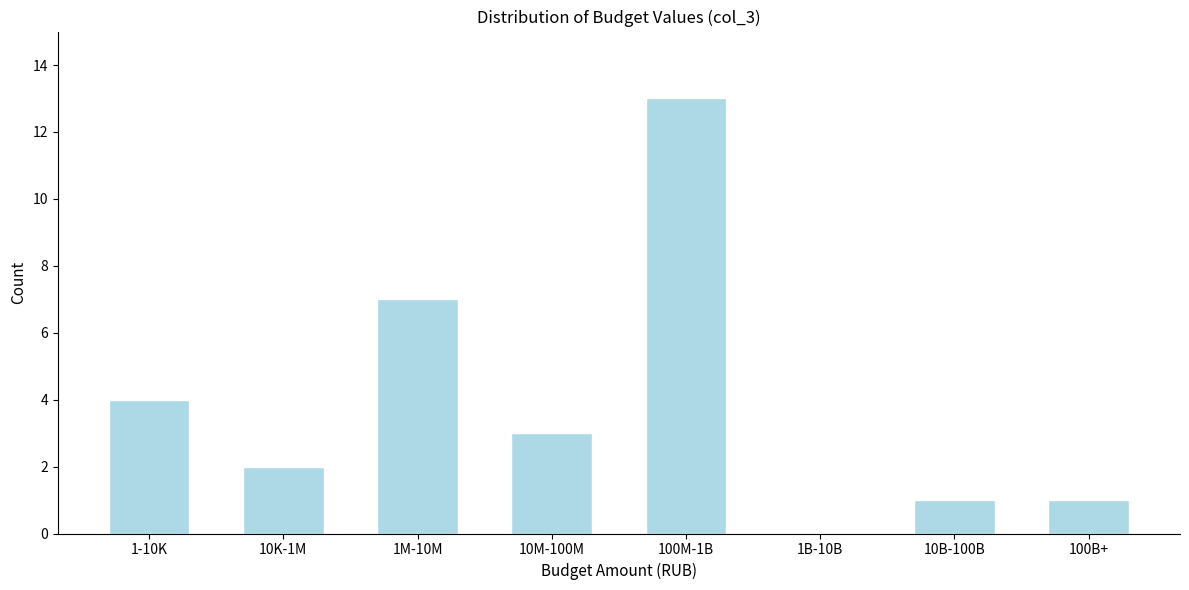

Reading left to right, what are all the values shown in this chart?

1-10K=4	10K-1M=2	1M-10M=7	10M-100M=3	100M-1B=13	1B-10B=0	10B-100B=1	100B+=1